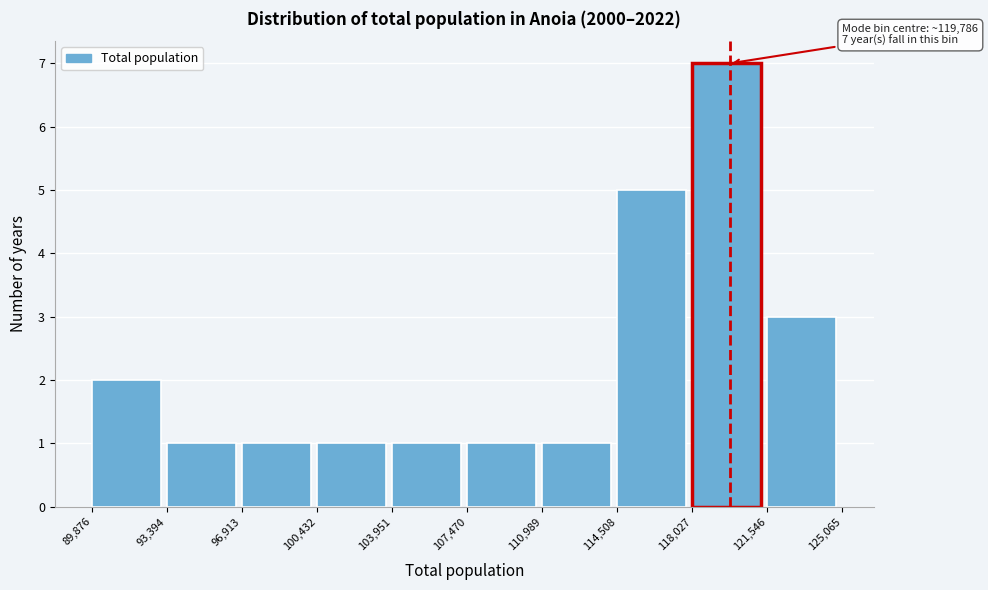

Which range on the x-axis has the tallest bar?

118,027 to 121,546